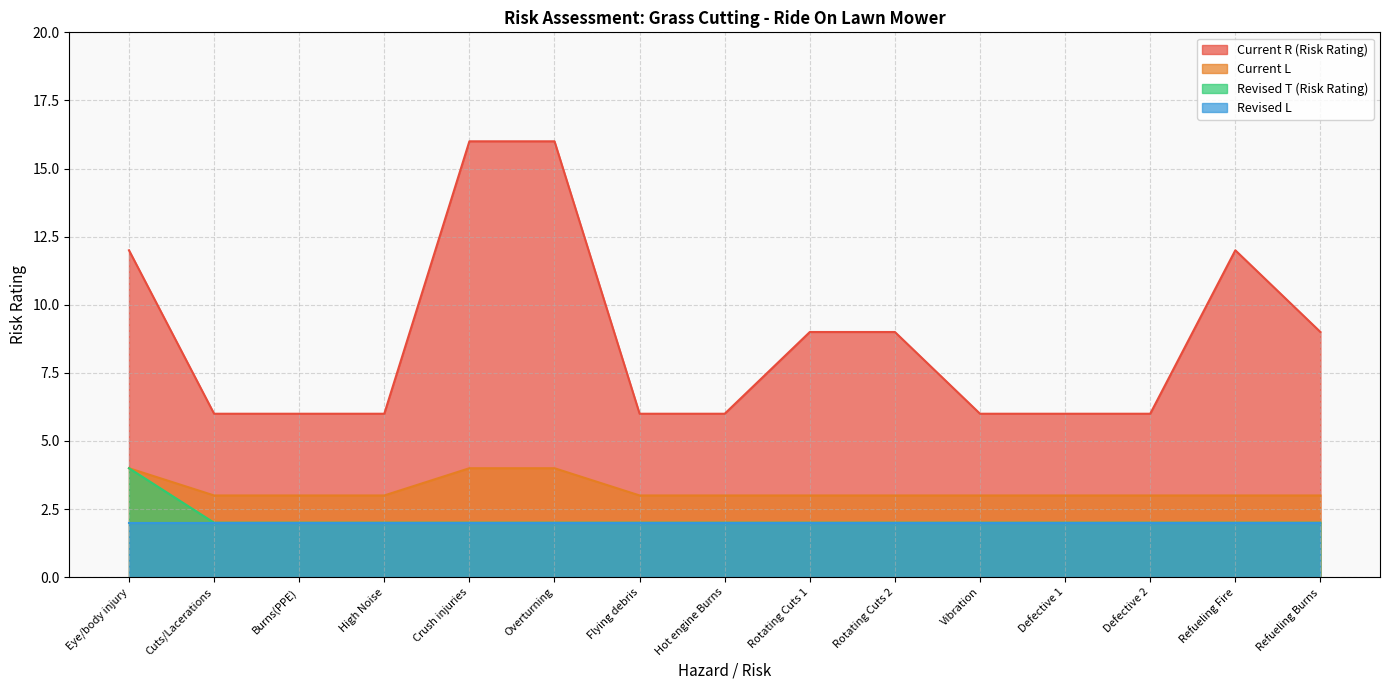

What is the value of the Revised T (Risk Rating) point at the 12th from the left?

2